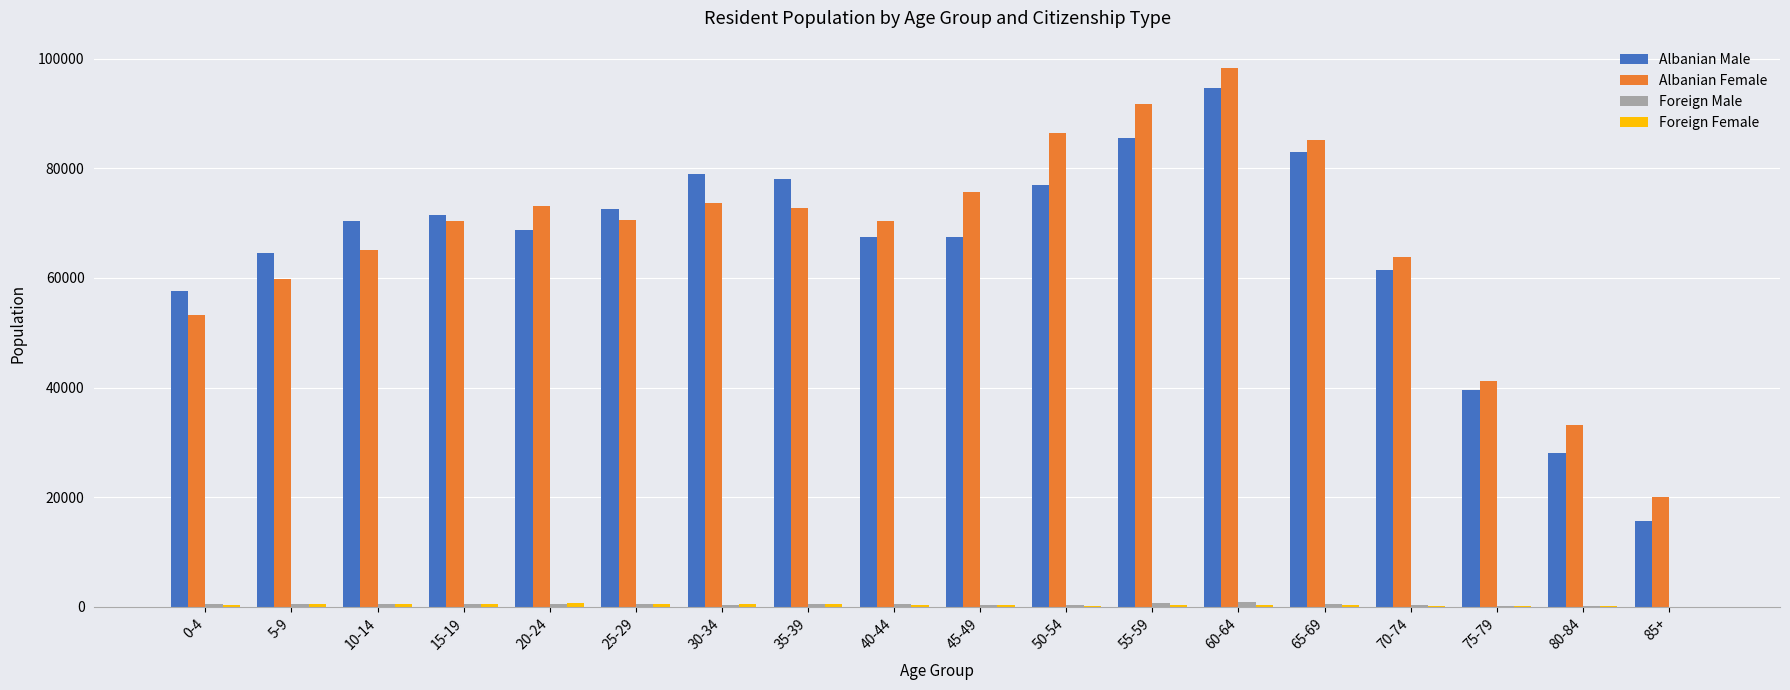

At which category is the sum across all series the highest?

60-64